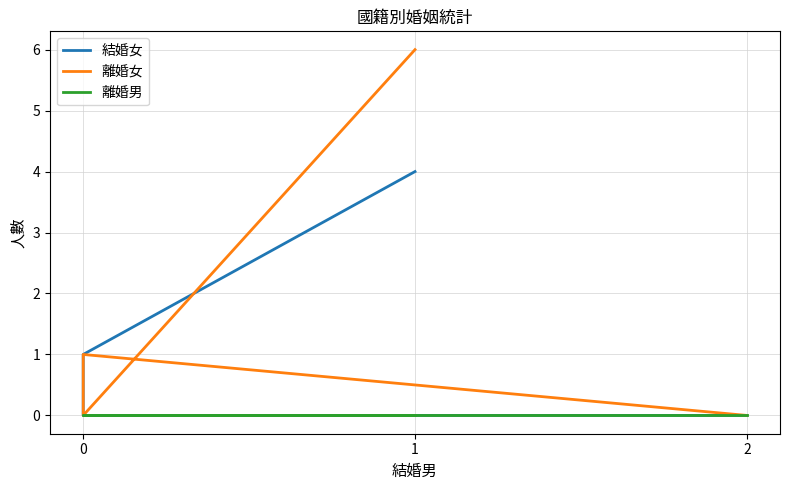

What is the average value of the 結婚女 series?

1